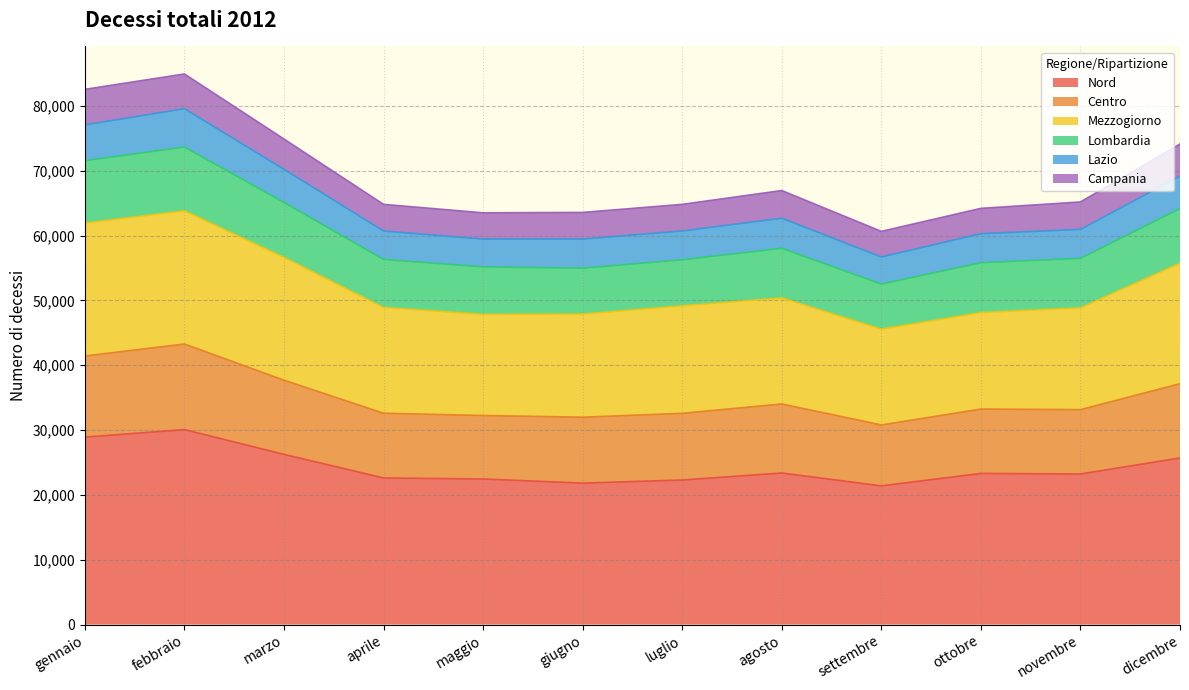

Does the chart display data point markers on the line(s)?

No